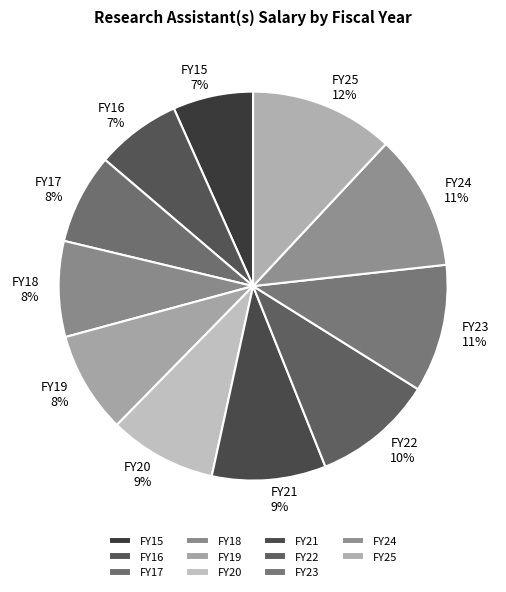

Approximately how many times larger is the value at FY23 compared to FY17?

1.4